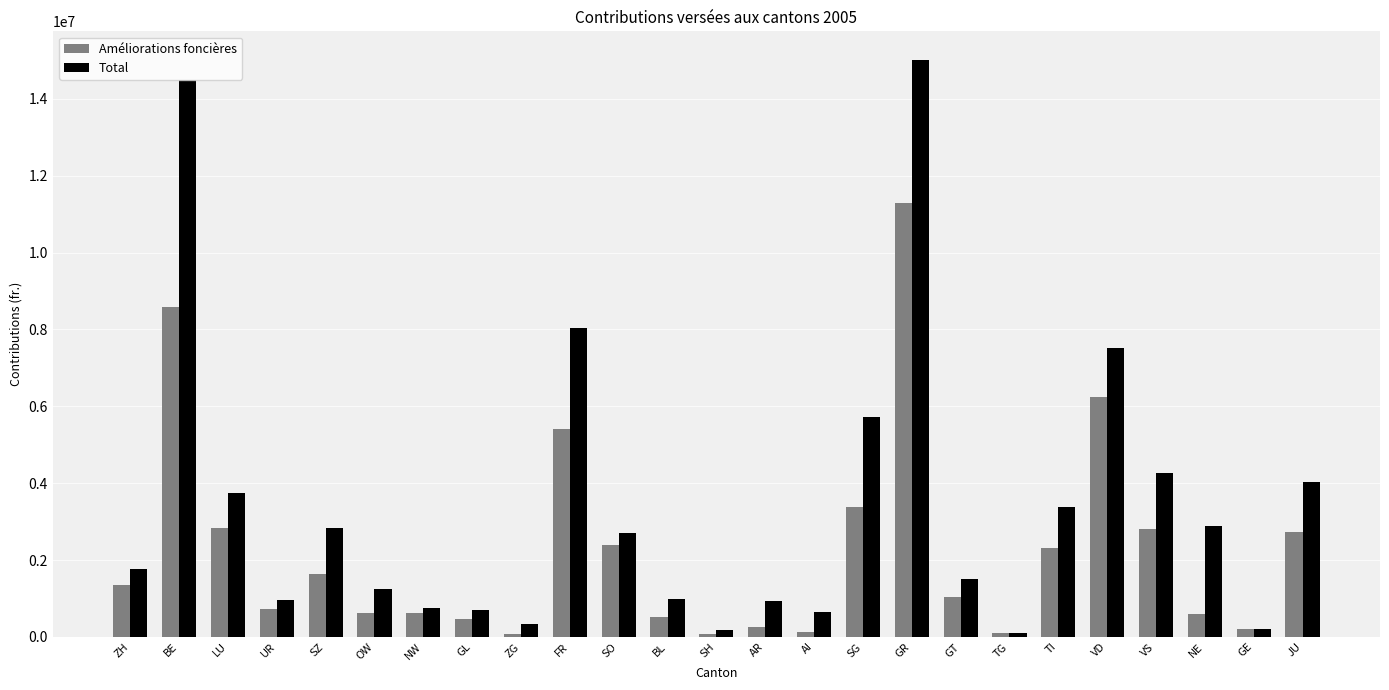

What is the value of the Total bar at the 8th from the left?

699166